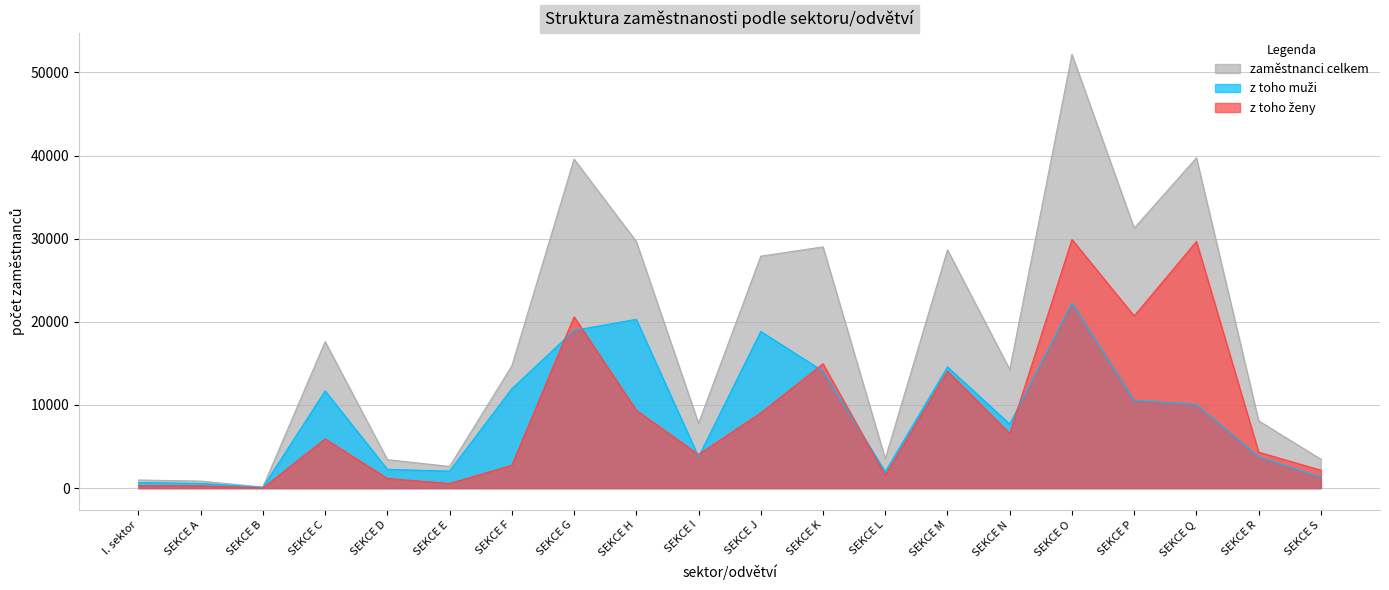

What is the difference between the z toho ženy values at SEKCE K and SEKCE R?

10630